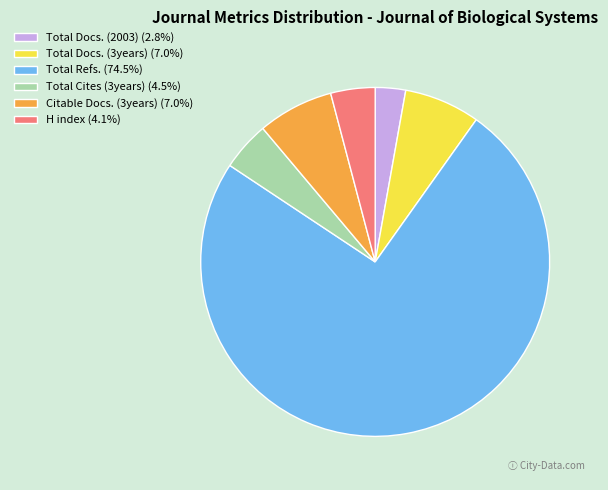

Approximately how many times larger is the value at Total Docs. (3years) (7.0%) compared to Total Cites (3years) (4.5%)?

1.5